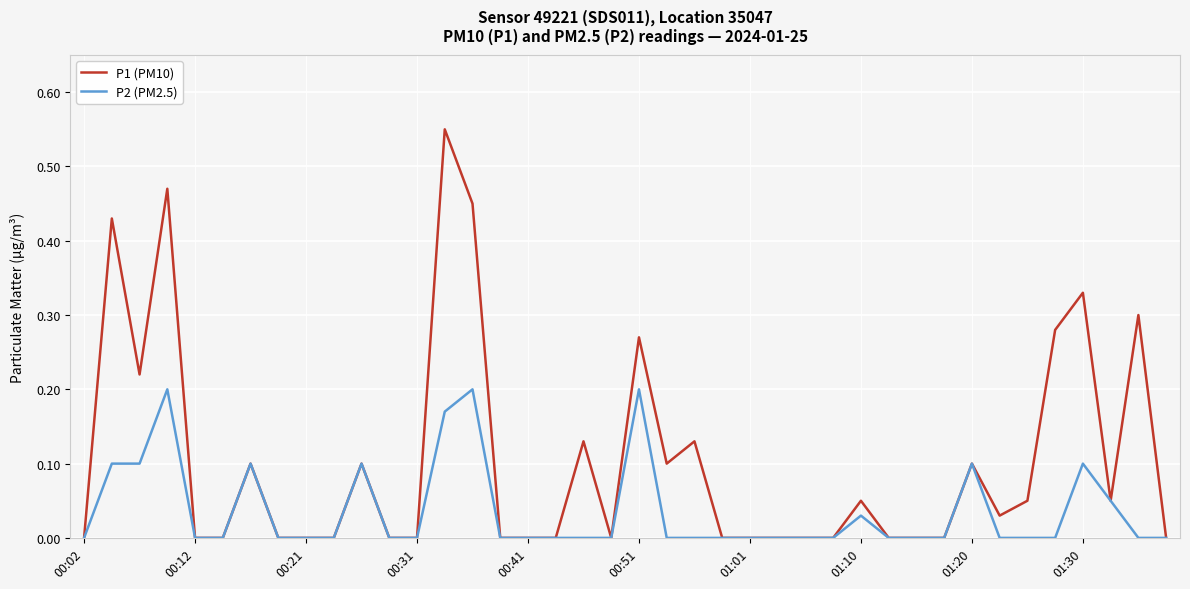

Which series has the widest spread of values?

P1 (PM10)